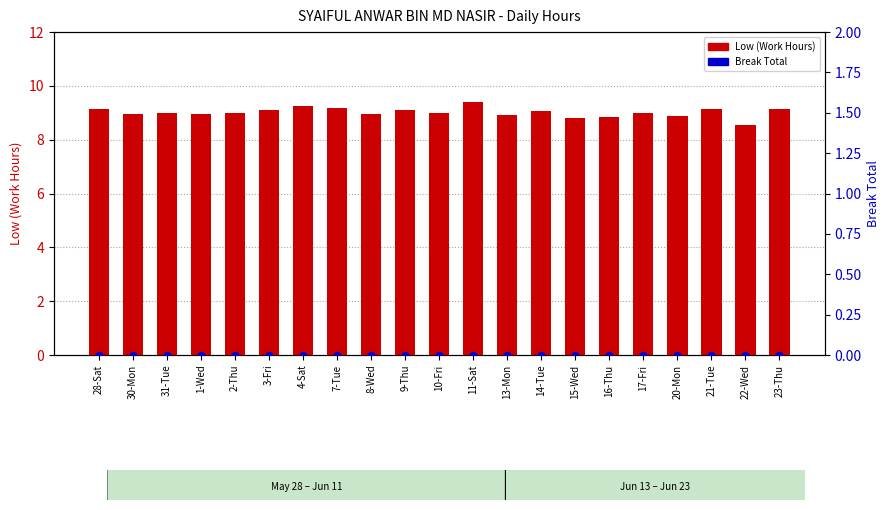

At how many categories does at least one series exceed 8?

21